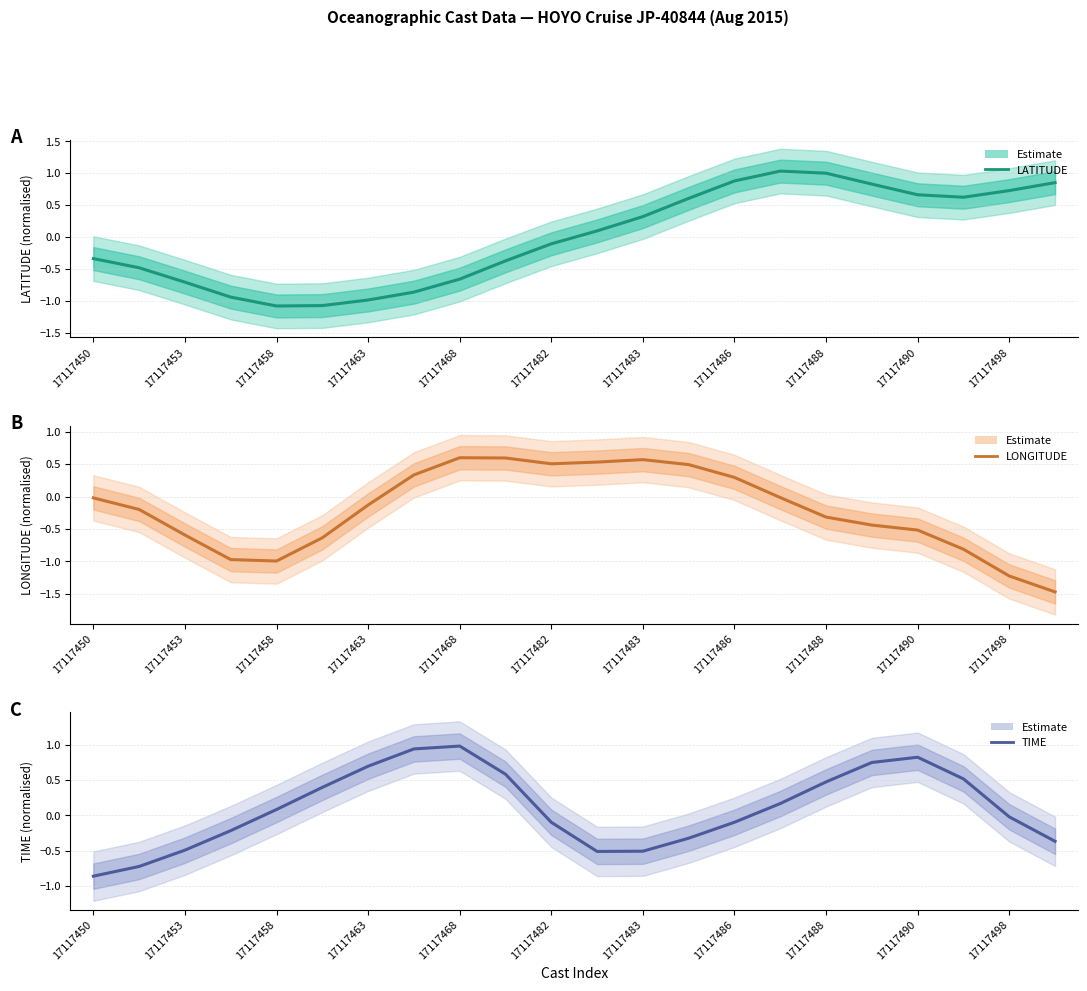

True or false: LATITUDE has more than 0 points higher than both neighbors.

True